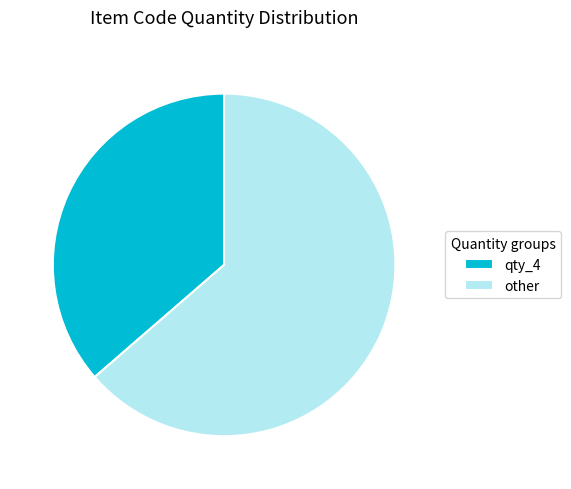

Count the number of slices in the pie.

2